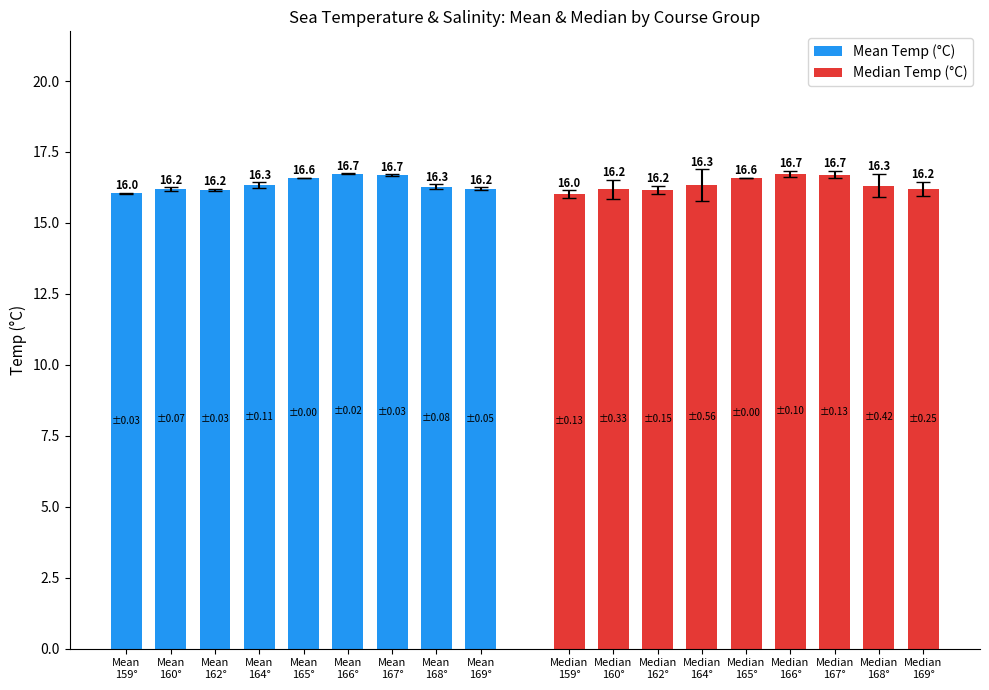

What is the total value across all series at Mean
165°?

33.2